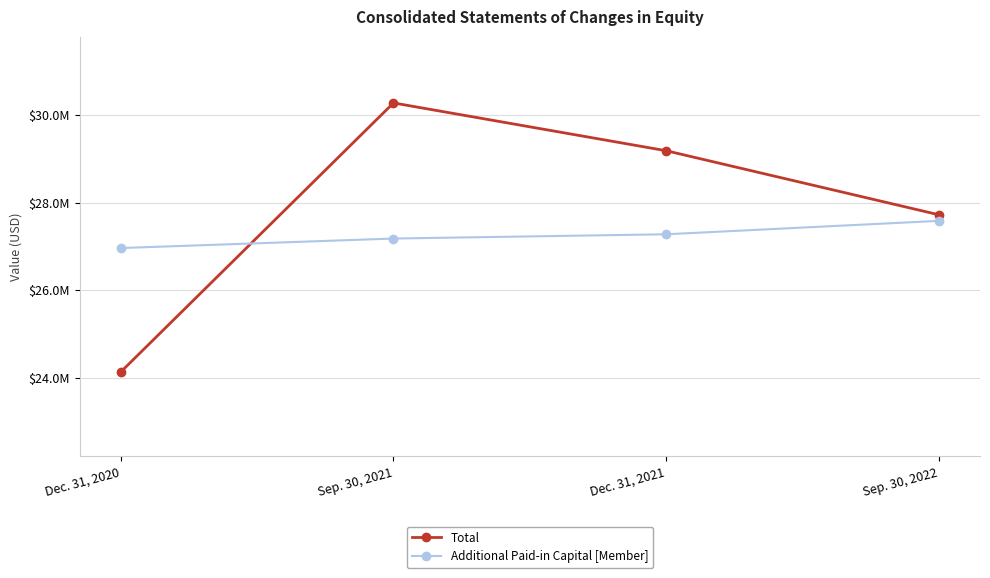

How many intersections are there between Total and Additional Paid-in Capital [Member]?

1